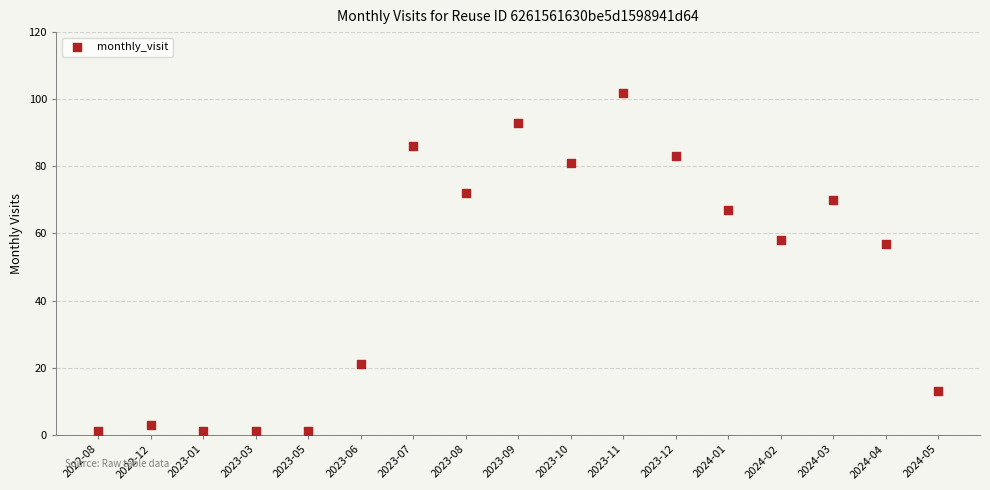

What is the range of Y values (max minus min)?

101